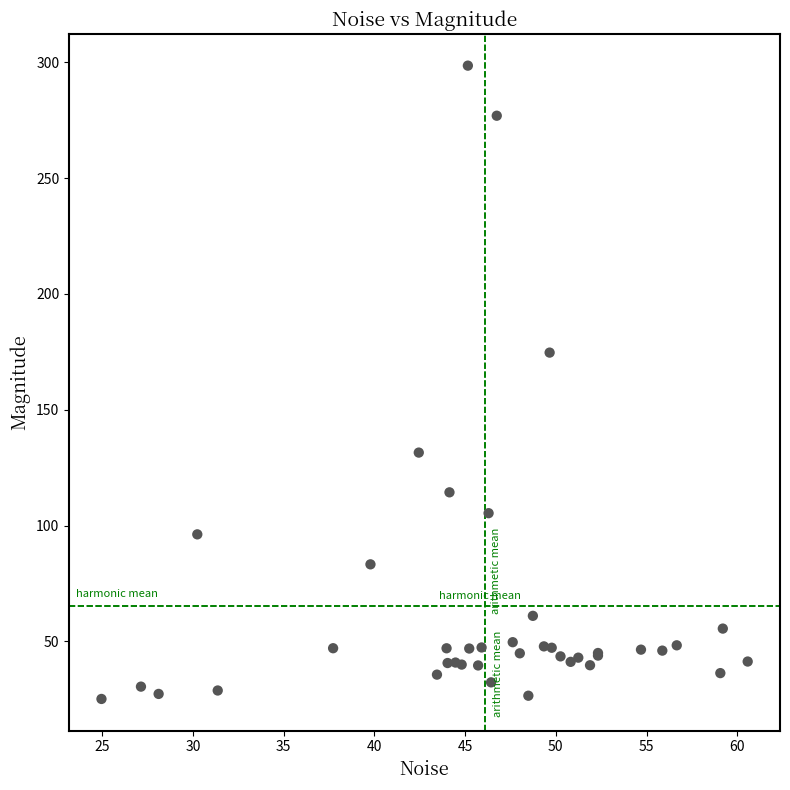

What Y value in the scatter plot is closest to 161?

174.7